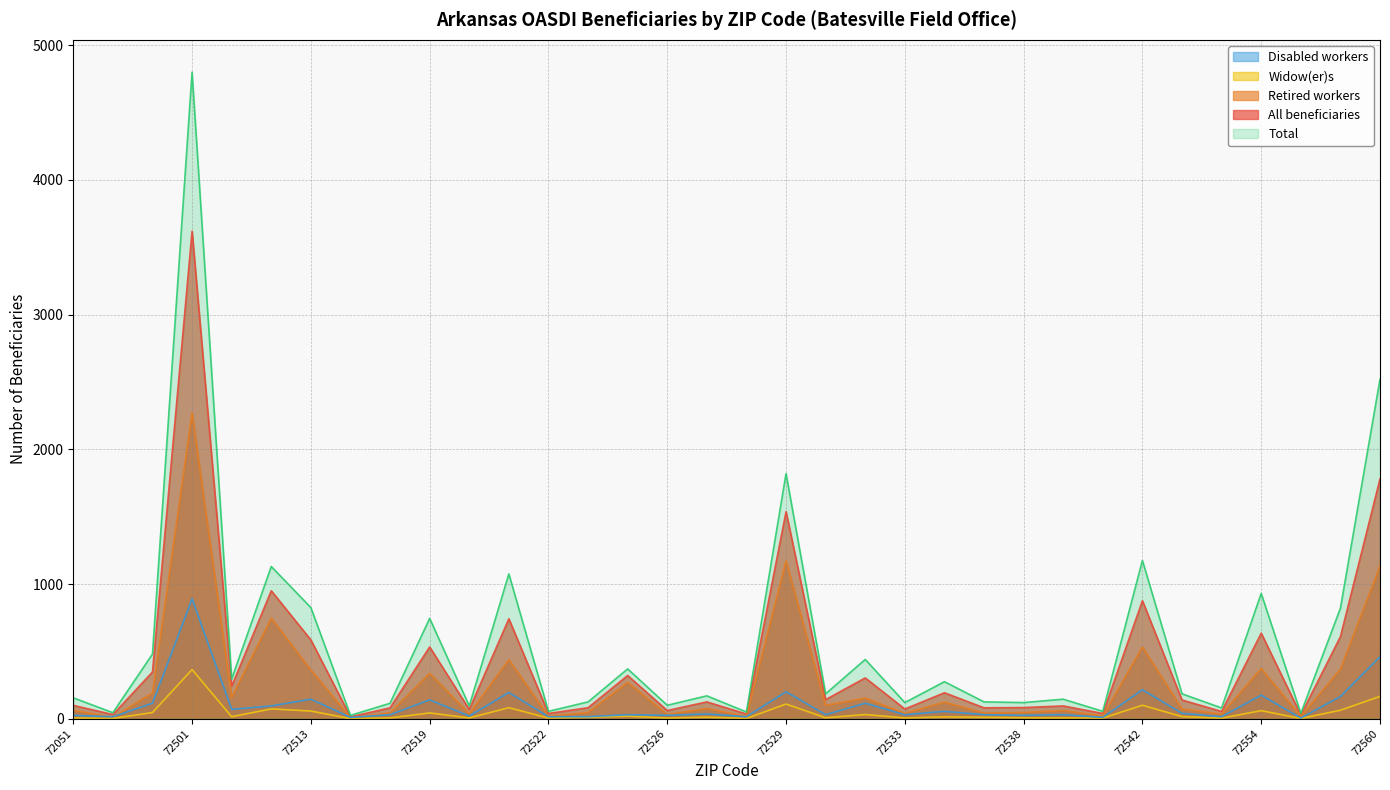

What is the total value across all series at 72517?

276